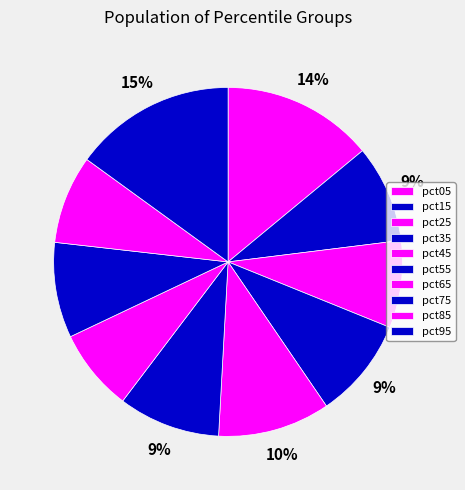

How many slices are in this pie chart?

10